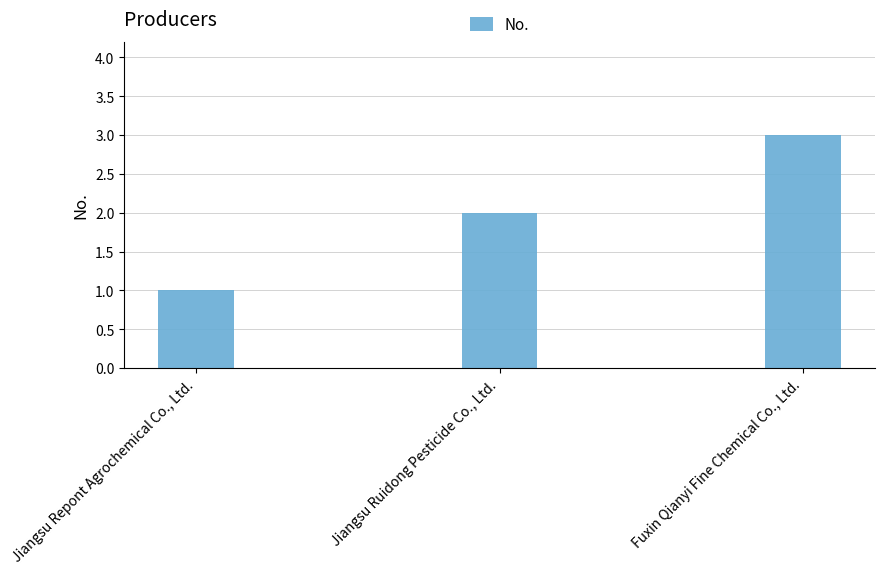

The value at Jiangsu Repont Agrochemical Co., Ltd. is 1. True or false?

True